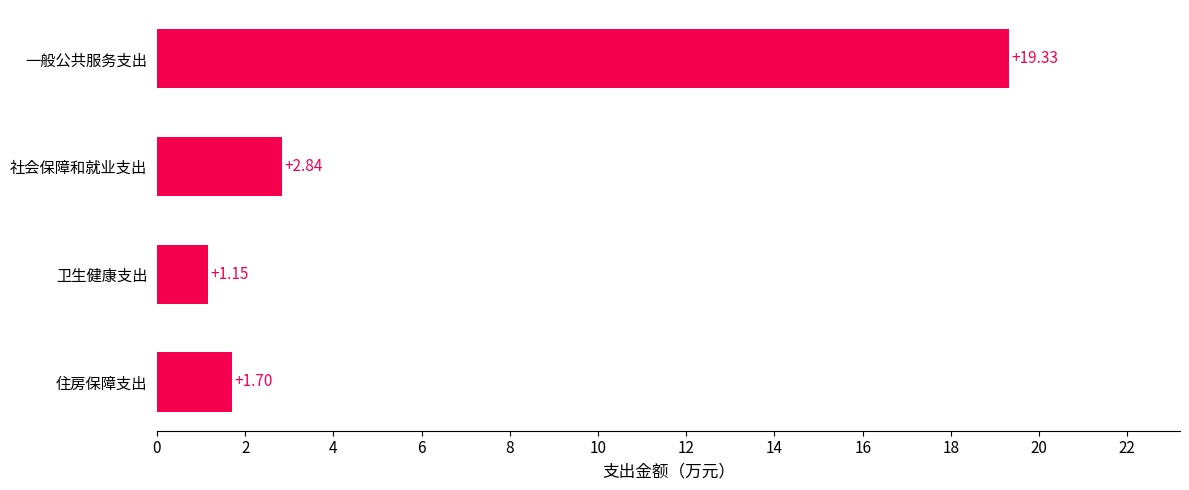

What is the label of the 4th bar from the top?

住房保障支出